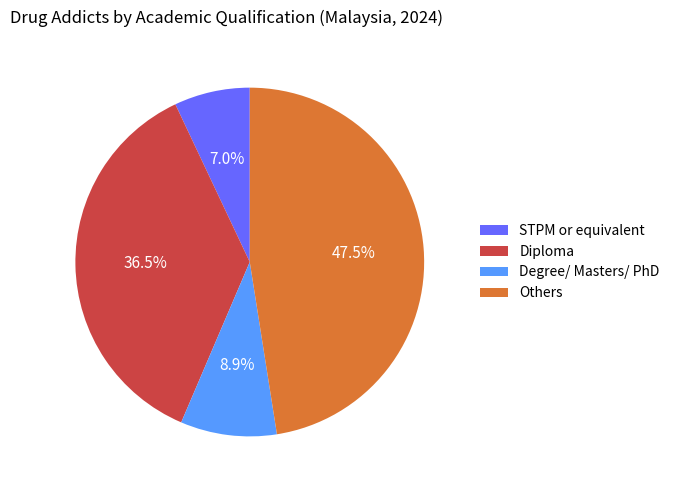

Which category has the smallest portion of the pie?

STPM or equivalent